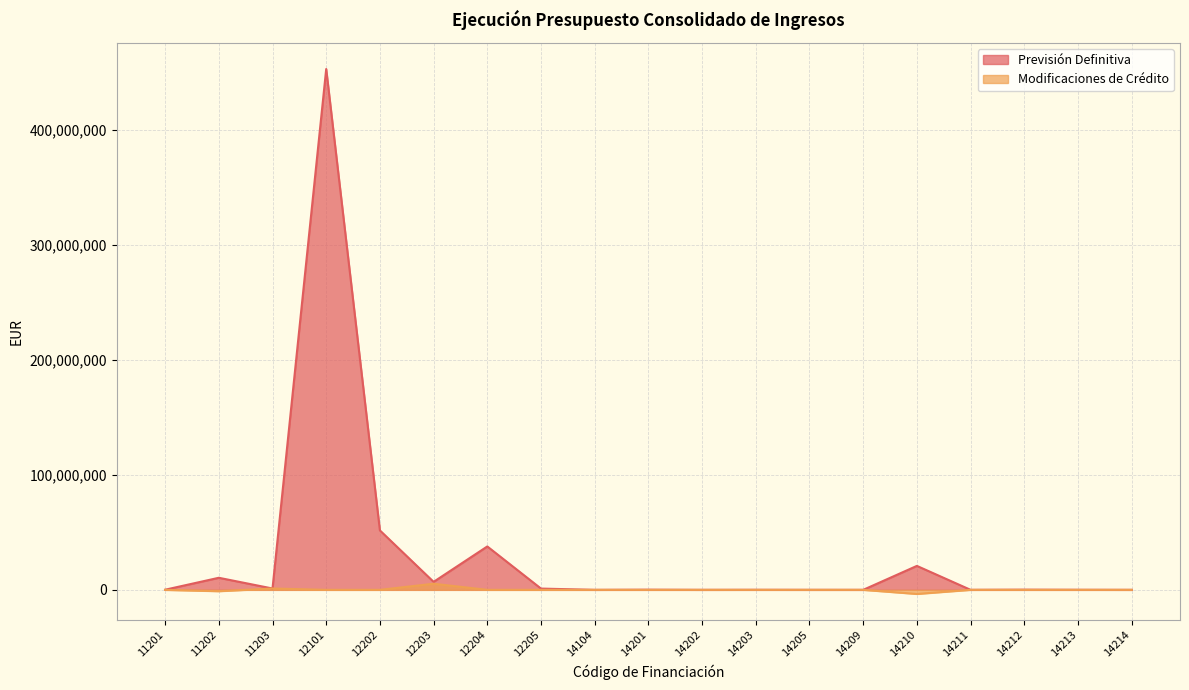

How many data points in Modificaciones de Crédito are above 0?

2